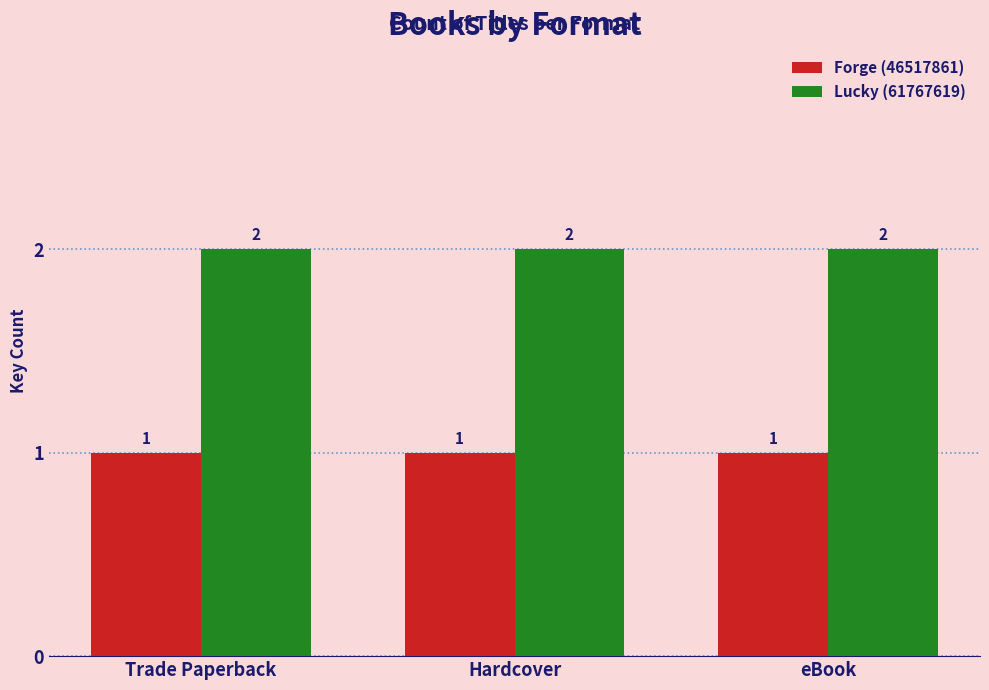

Reading left to right, transcribe all the data shown in this chart.

Forge (46517861): 1	1	1
Lucky (61767619): 2	2	2